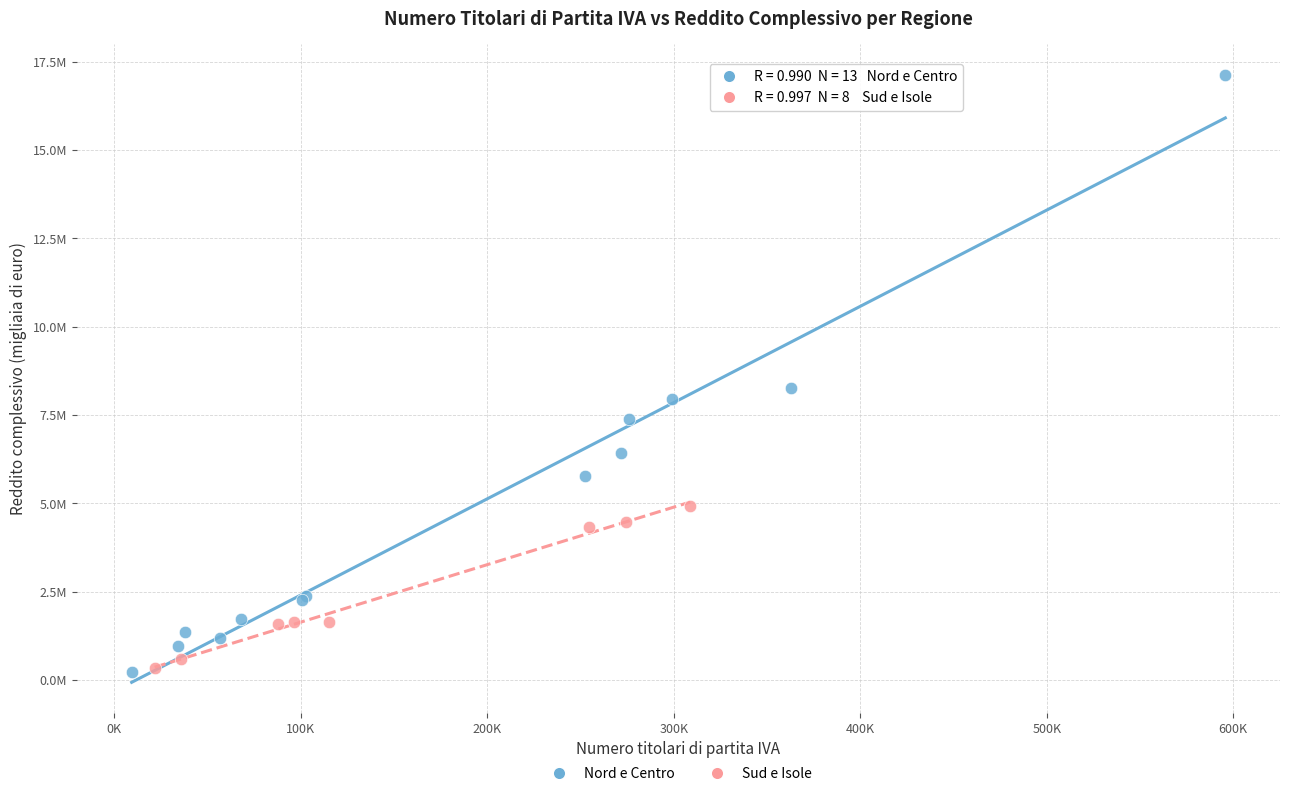

Which series has the largest Y range (max minus min)?

Nord e Centro